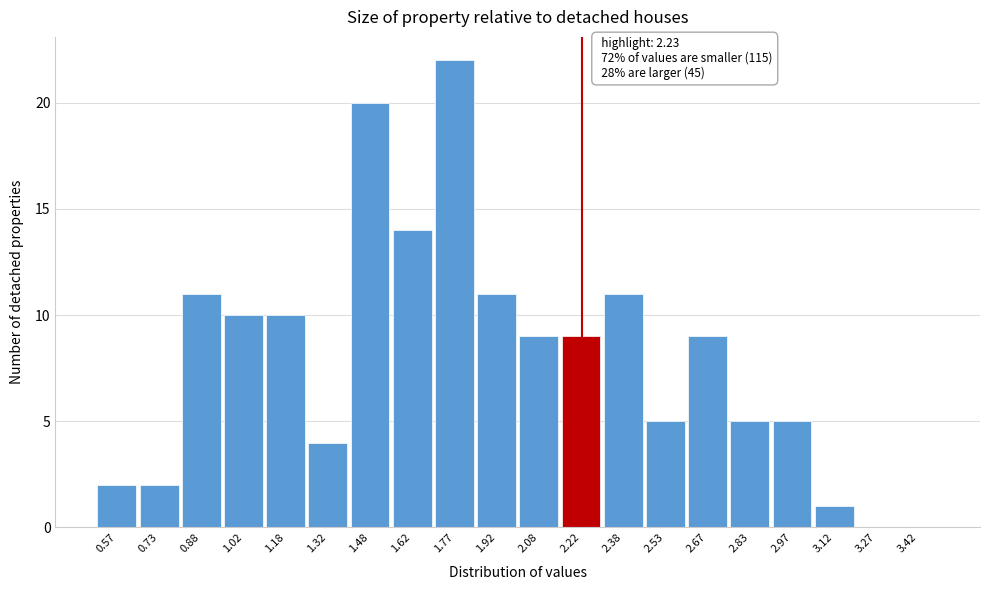

Over which range of the x-axis is the bar tallest?

1.70 to 1.85